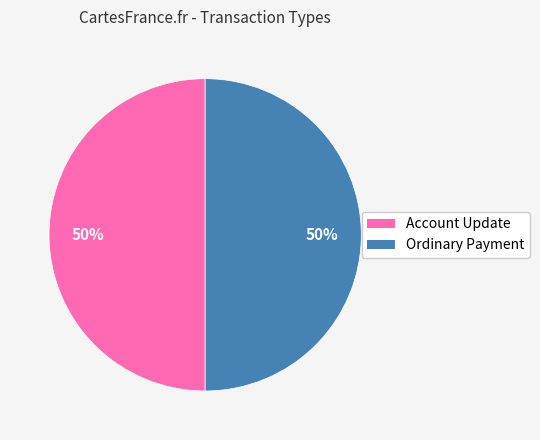

To the nearest percent, what percentage of the pie is Ordinary Payment?

50%